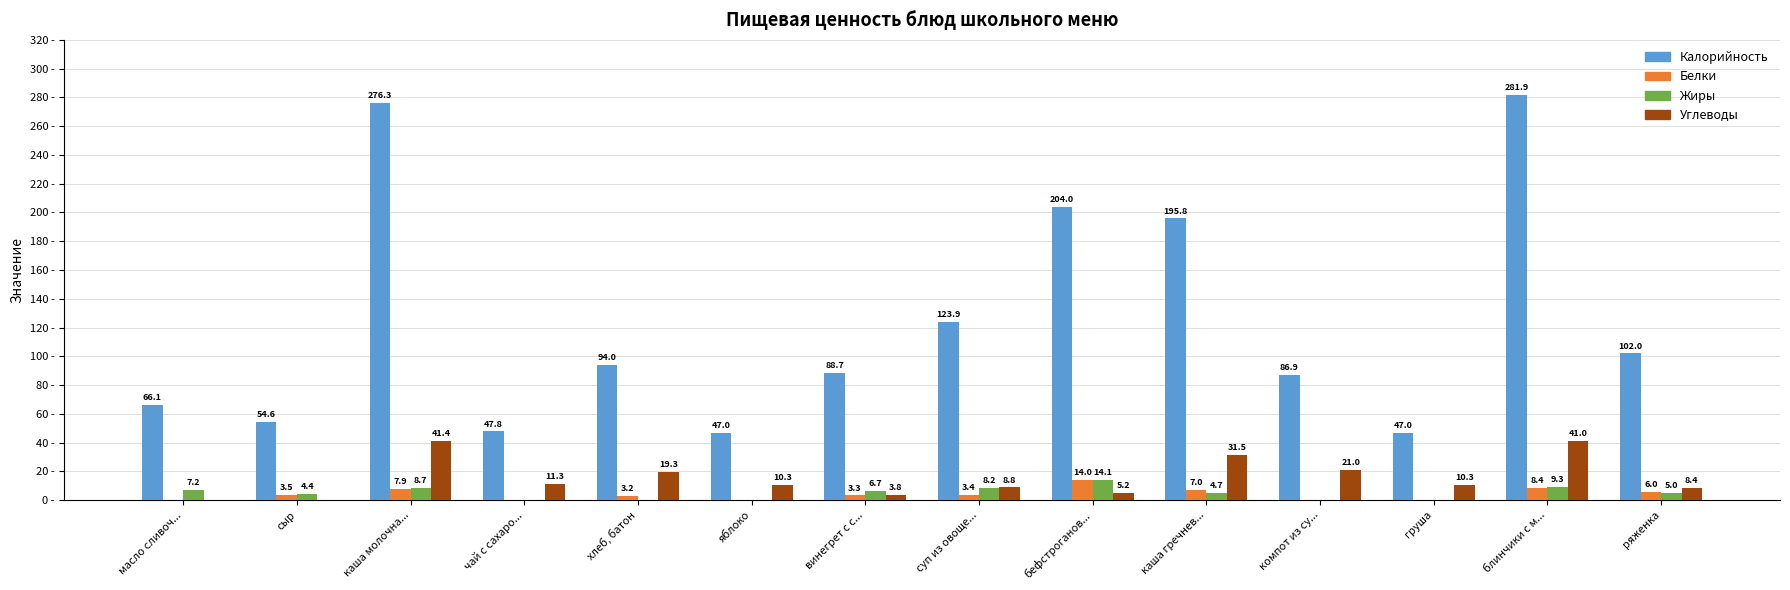

At which label does Калорийность first exceed 94?

каша молочна...